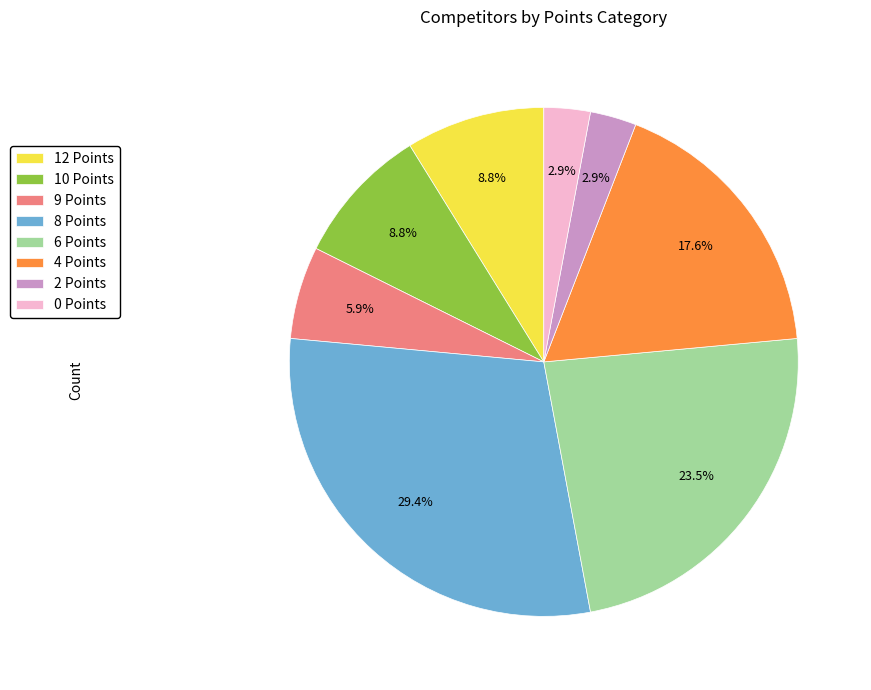

Is 4 Points the majority of the pie?

No